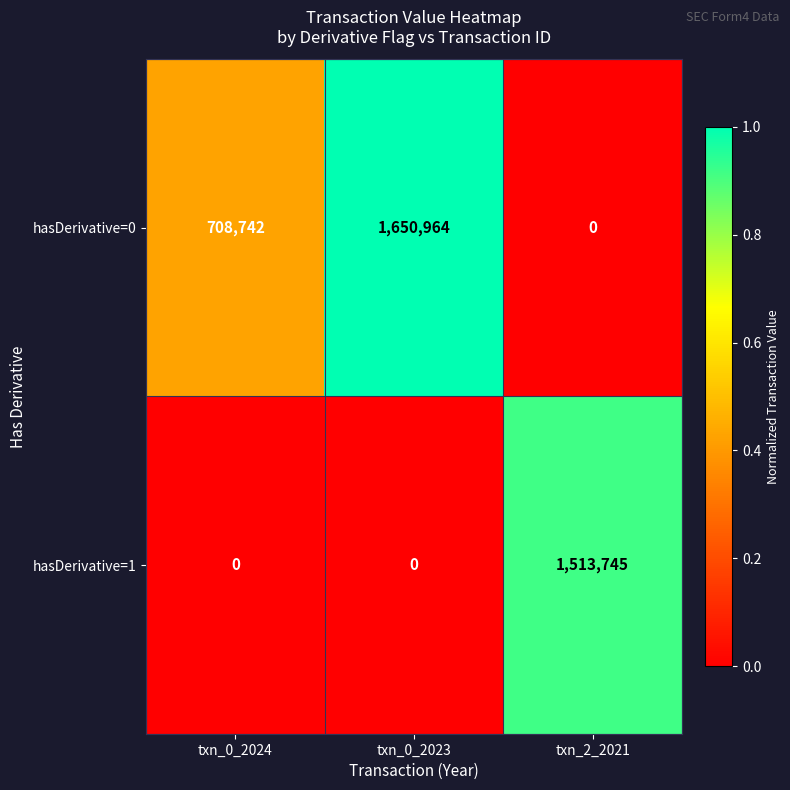

Which category has the highest value across all series?

txn_0_2023